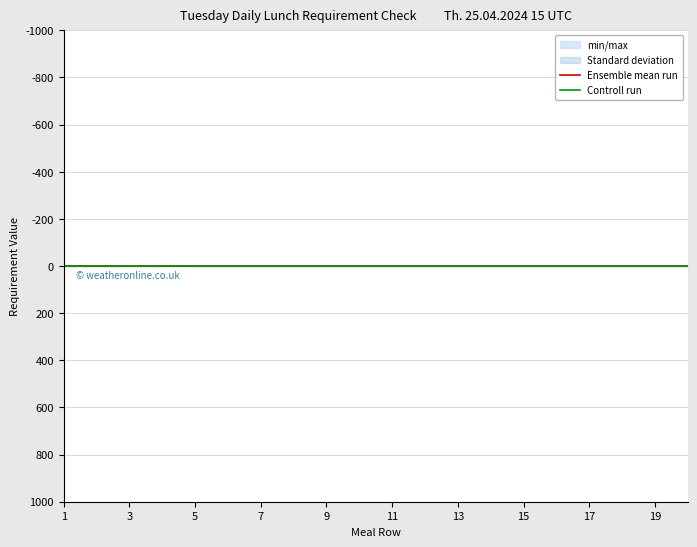

True or false: Controll run and Ensemble mean run intersect in this chart.

False